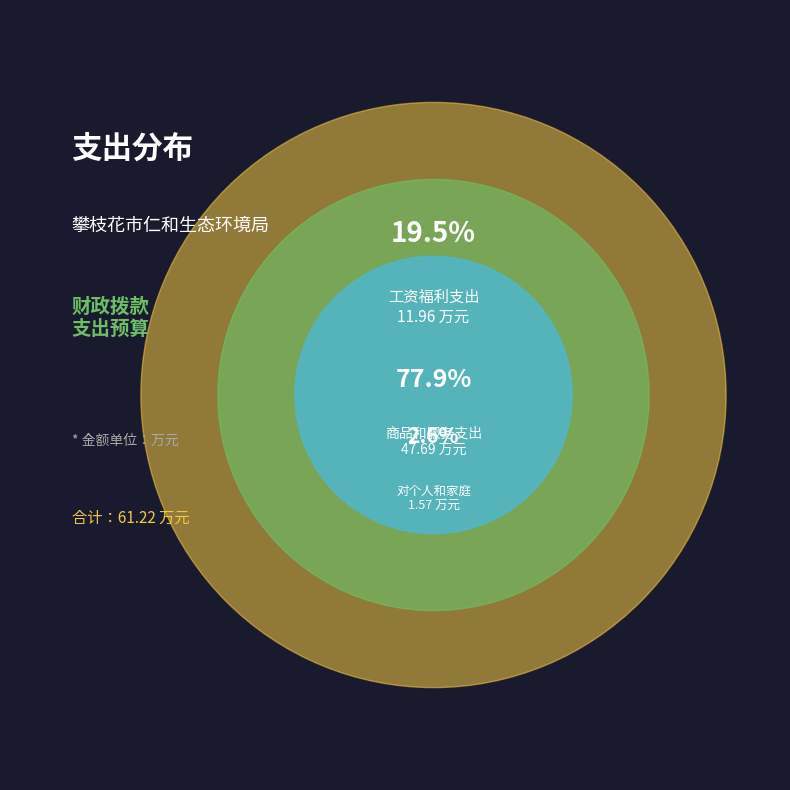

What is the majority slice?

商品和服务支出